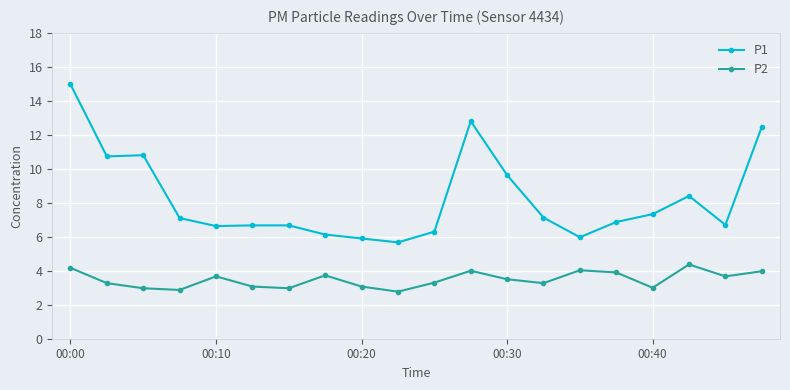

Rank the series by their average value, from lowest to highest.

P2, P1